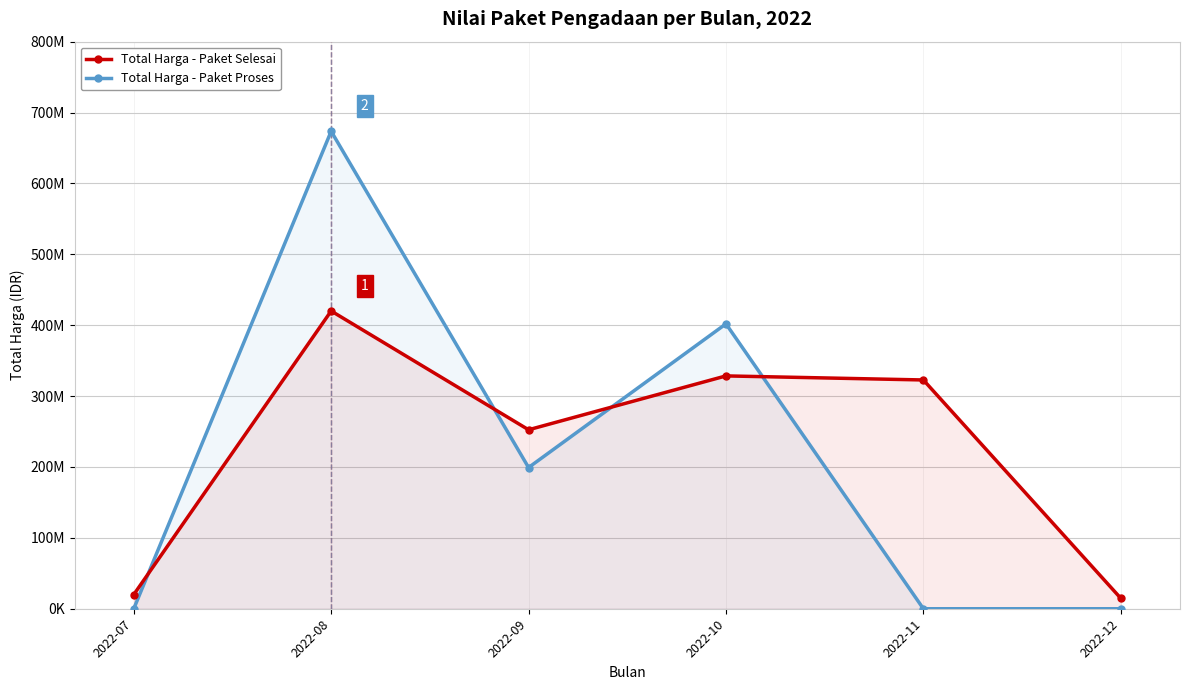

What is the sum of the Total Harga - Paket Selesai values at 2022-10 and 2022-11?

651215000